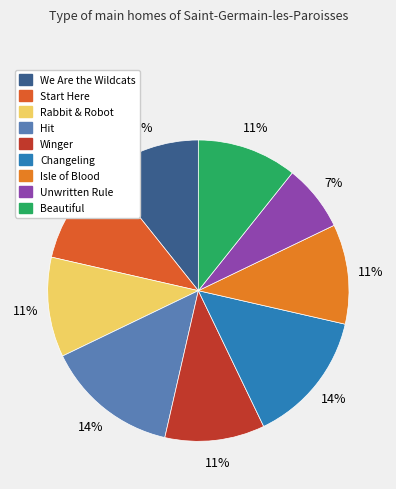

What is the ratio of the value at Isle of Blood to the value at Winger?

1.0